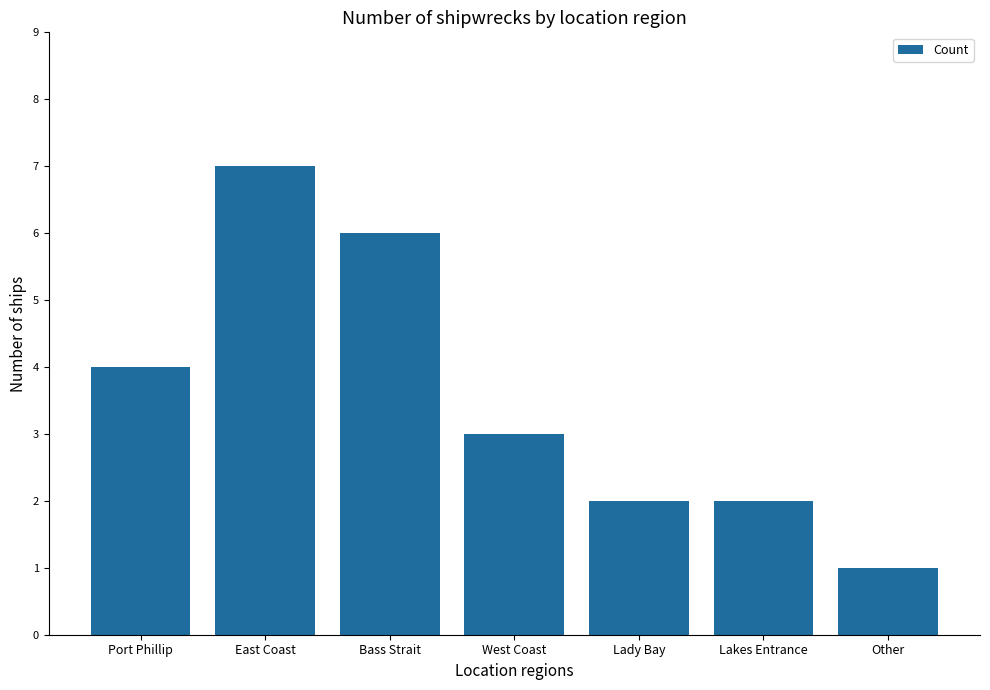

What is the sum of the values at East Coast and Bass Strait?

13